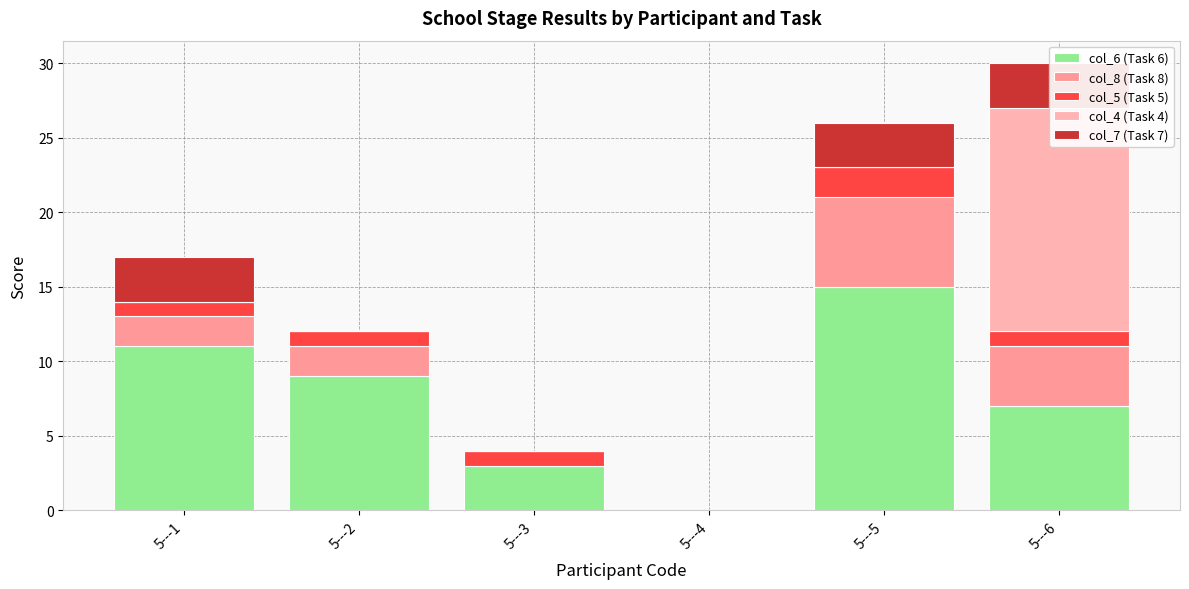

Reading left to right, what are all the values shown in this chart?

col_6 (Task 6): 5---1=11	5---2=9	5---3=3	5---4=0	5---5=15	5---6=7
col_8 (Task 8): 5---1=2	5---2=2	5---3=0	5---4=0	5---5=6	5---6=4
col_5 (Task 5): 5---1=1	5---2=1	5---3=1	5---4=0	5---5=2	5---6=1
col_4 (Task 4): 5---1=0	5---2=0	5---3=0	5---4=0	5---5=0	5---6=15
col_7 (Task 7): 5---1=3	5---2=0	5---3=0	5---4=0	5---5=3	5---6=3